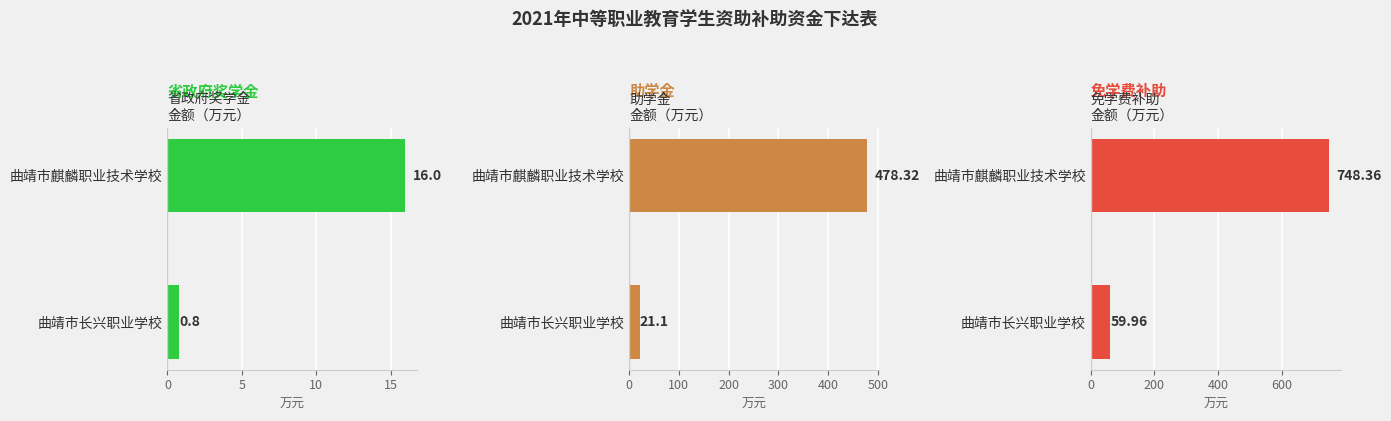

How many values in the 省政府奖学金 series are below 16?

1